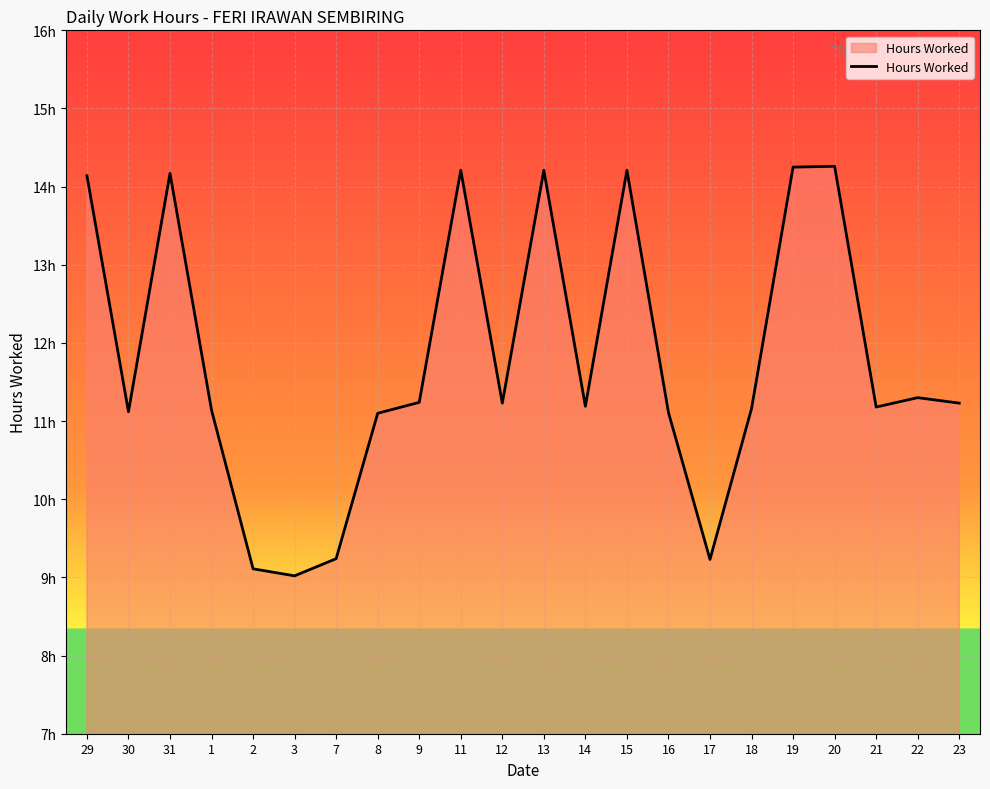

What is the sum of all values?

259.1